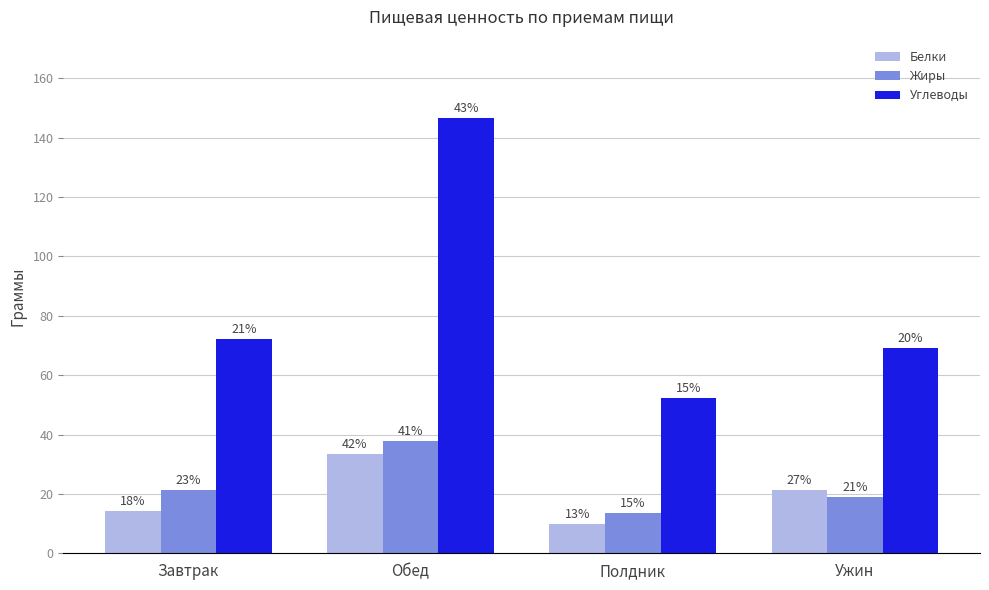

What are all the series names shown in the legend?

Белки, Жиры, Углеводы